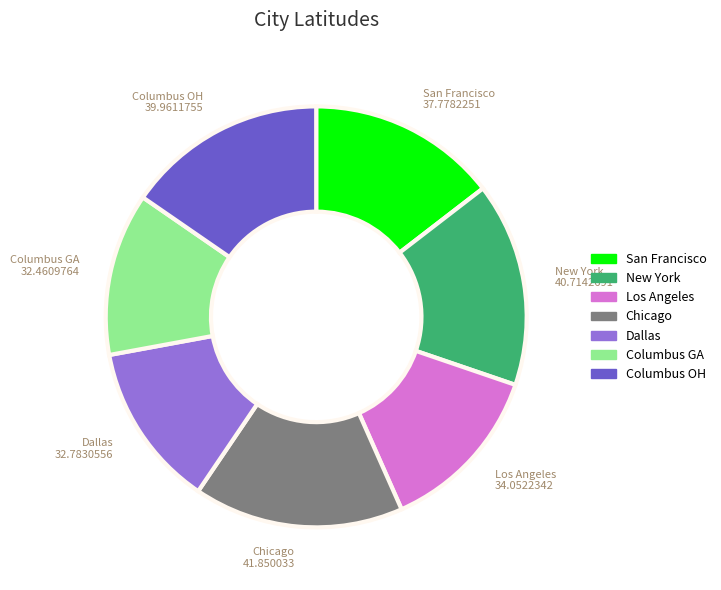

Count the number of slices in the pie.

7